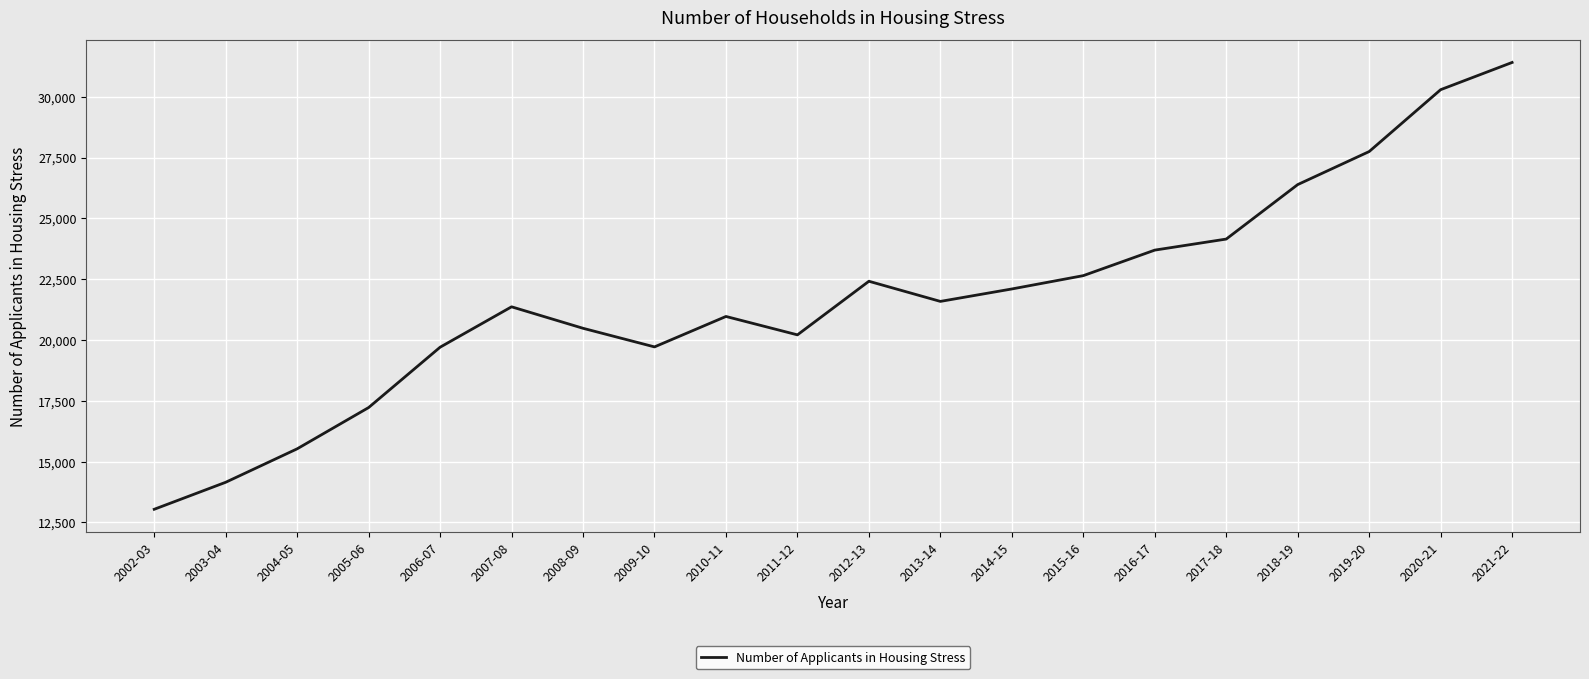

What is the difference between the values at 2019-20 and 2012-13?

5331